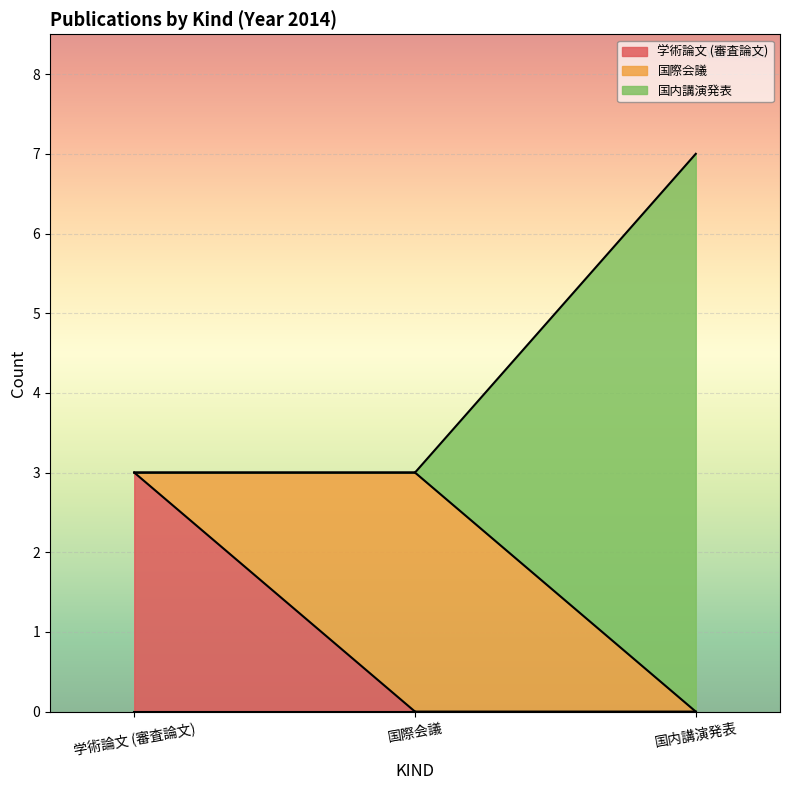

Where is 国際会議 nearest to the value 1?

学術論文 (審査論文)